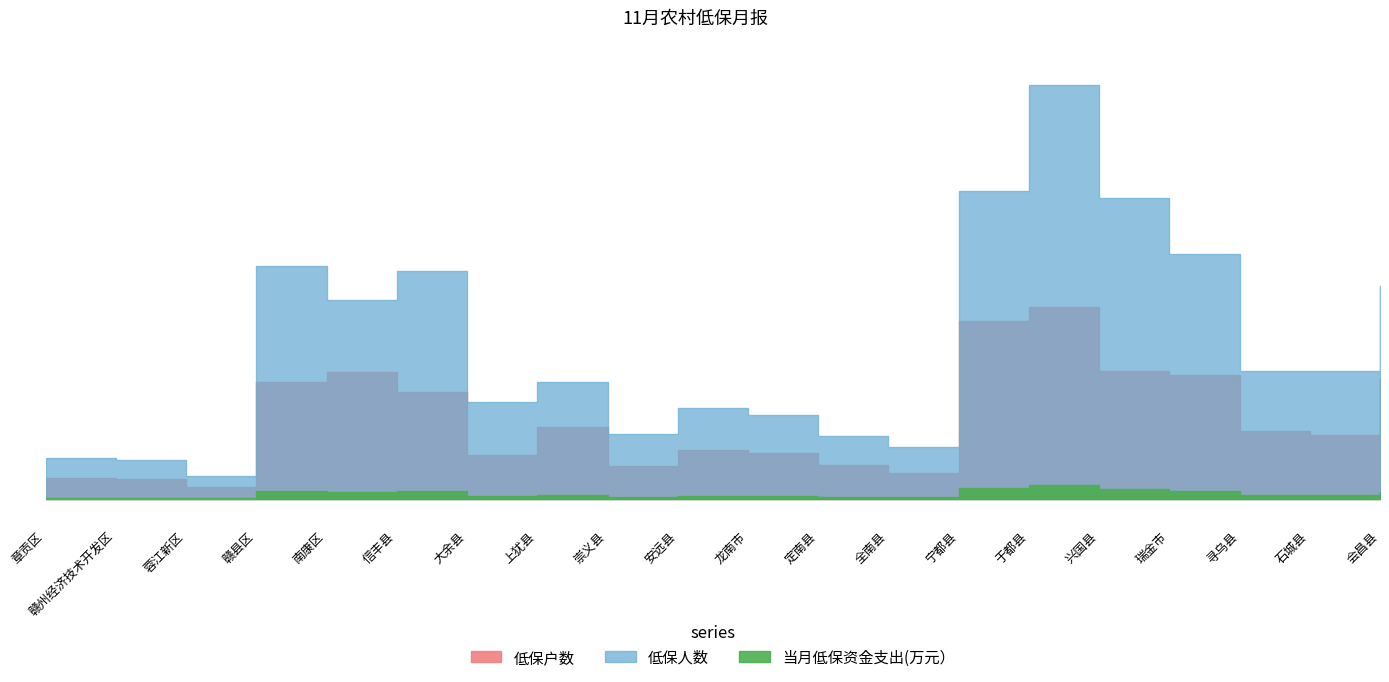

True or false: 低保户数 has more than 0 interior local peaks.

True